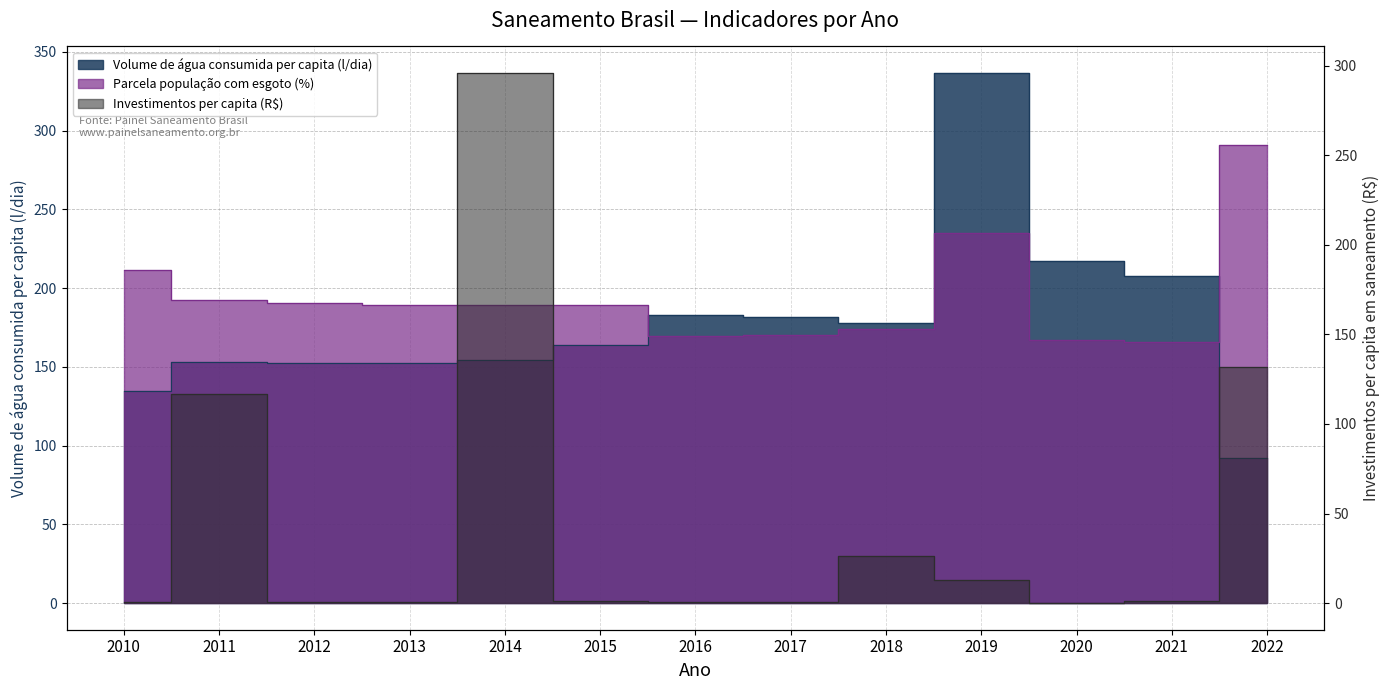

What are all the series names shown in the legend?

Volume de água consumida per capita (l/dia), Parcela população com esgoto (%), Investimentos per capita (R$)